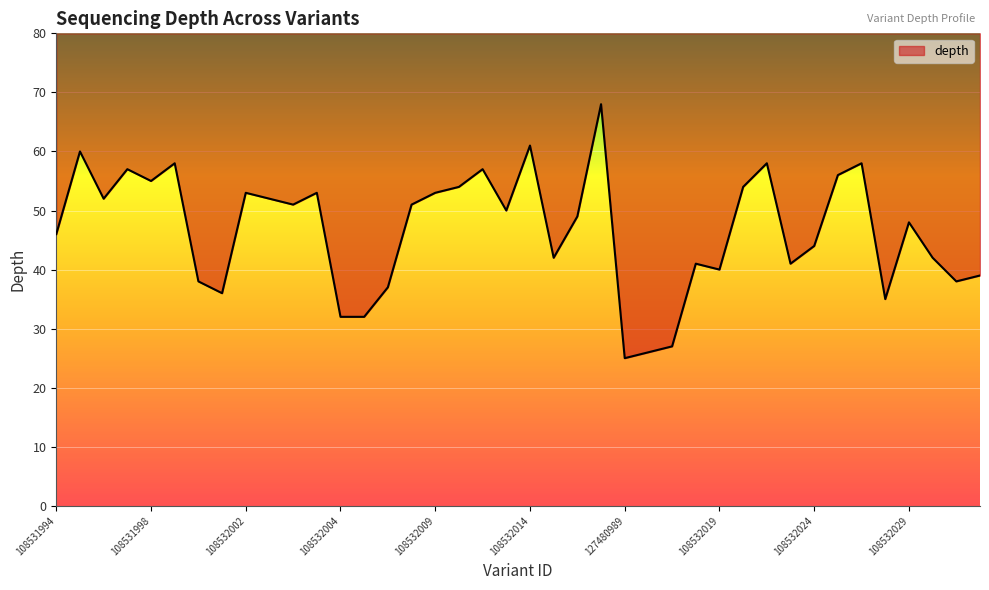

List the labels in order of value, largest first.

108532017, 108532014, 108531995, 108531999, 108532022, 108532026, 108531997, 108532012, 108532025, 108531998, 108532011, 108532021, 108532002, 127480986, 108532009, 108531996, 108532003, 127480985, 108532008, 108532013, 108532016, 108532029, 108531994, 108532024, 108532015, 108532030, 108532018, 108532023, 108532019, 108532035, 108532000, 108532032, 127480987, 108532001, 108532027, 108532004, 108532005, 127480991, 127480990, 127480989